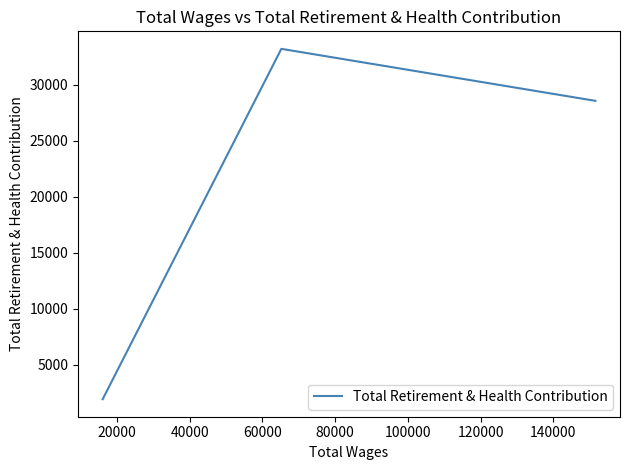

What is the average value?

21236